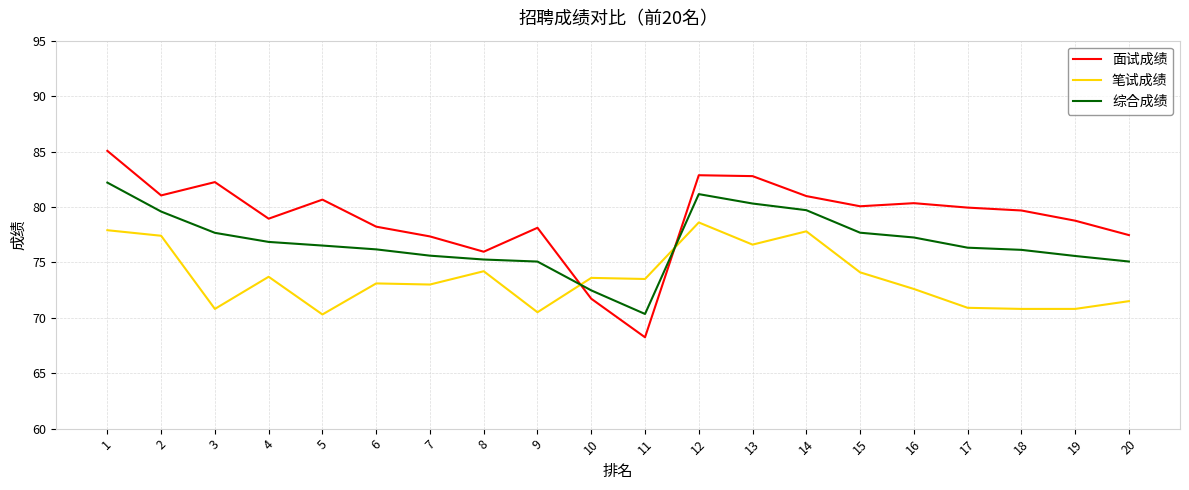

What are all the series names shown in the legend?

面试成绩, 笔试成绩, 综合成绩